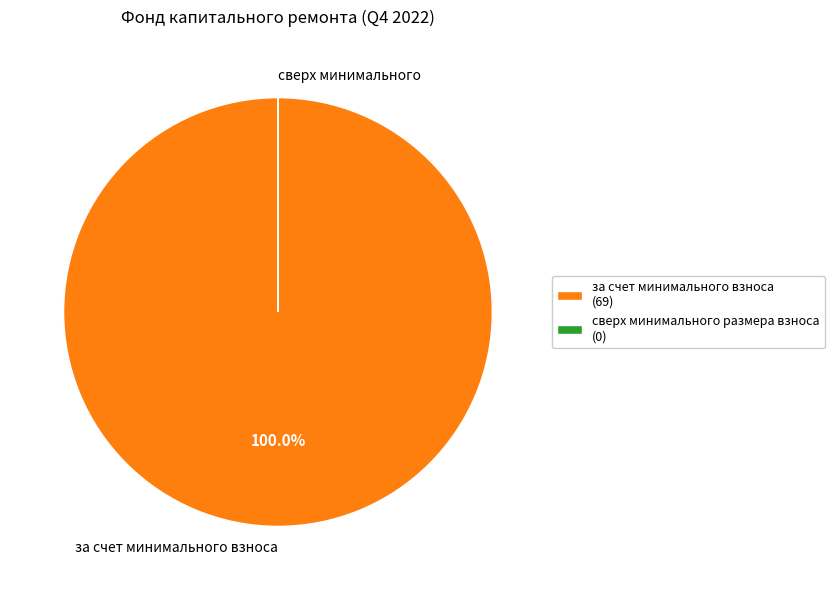

What is the majority slice?

за счет минимального взноса (69)